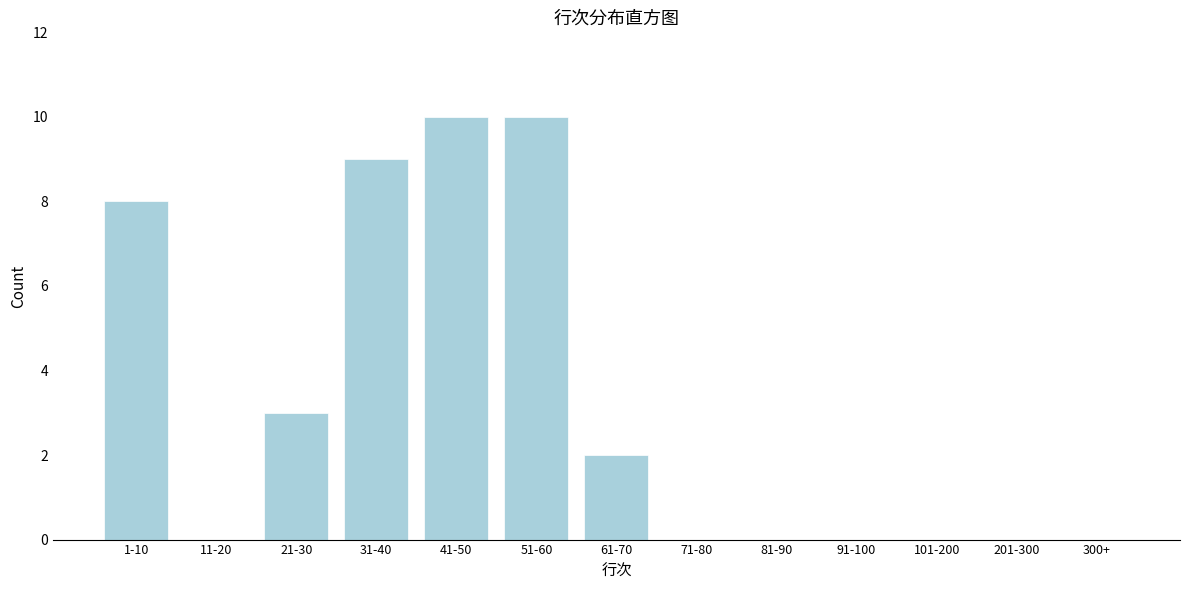

Reading left to right, extract all data points from this chart.

1-10=8	11-20=0	21-30=3	31-40=9	41-50=10	51-60=10	61-70=2	71-80=0	81-90=0	91-100=0	101-200=0	201-300=0	300+=0